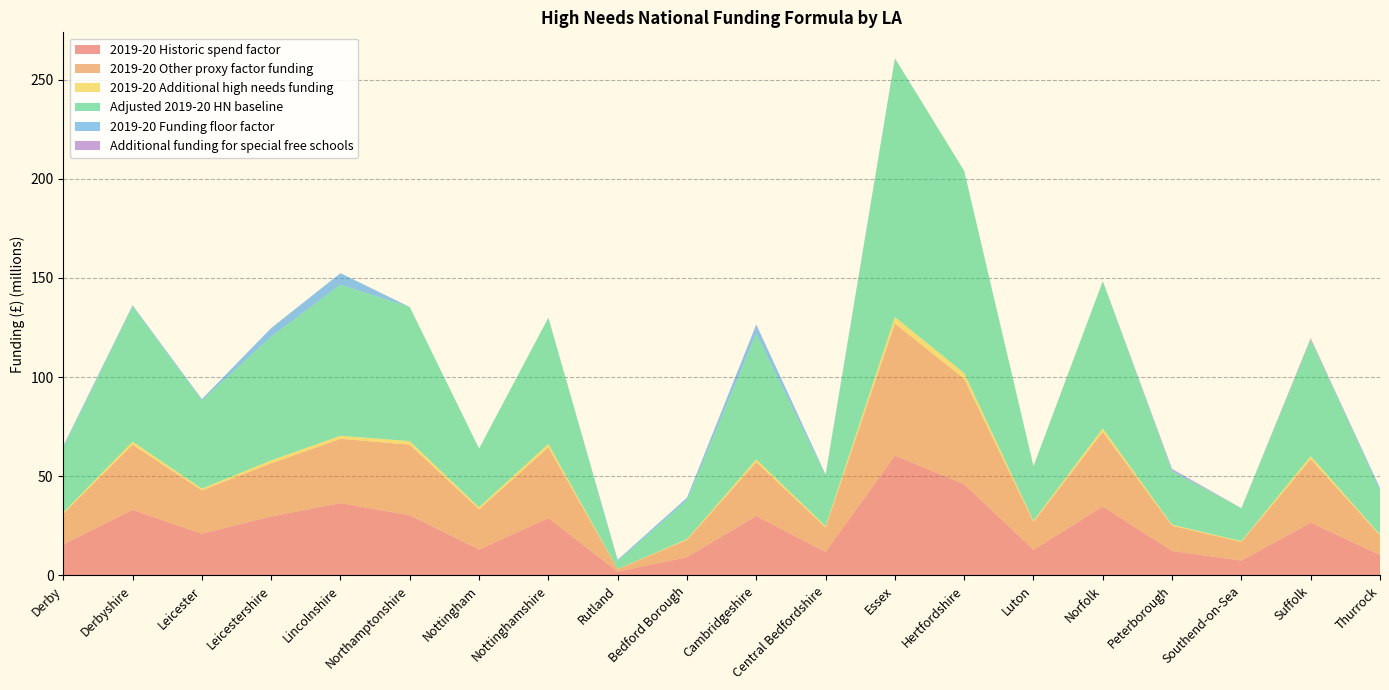

Reading left to right, list all the values displayed in this chart.

2019-20 Historic spend factor: Derby=15647028.4	Derbyshire=33031554.5	Leicester=21035562.1	Leicestershire=29719333.0	Lincolnshire=36453765.0	Northamptonshire=30339028.5	Nottingham=13068330.1	Nottinghamshire=28901777.0	Rutland=1894016.5	Bedford Borough=9199260.9	Cambridgeshire=29942834.0	Central Bedfordshire=11851259.6	Essex=60382948.2	Hertfordshire=45998113.5	Luton=12903647.3	Norfolk=34785120.4	Peterborough=12304297.1	Southend-on-Sea=7495531.4	Suffolk=26558784.8	Thurrock=10295137.9
2019-20 Other proxy factor funding: Derby=15451916.8	Derbyshire=32858865.9	Leicester=21845352.9	Leicestershire=26821244.8	Lincolnshire=32408565.5	Northamptonshire=35604332.6	Nottingham=20245919.6	Nottinghamshire=35678649.6	Rutland=1292535.2	Bedford Borough=8684156.2	Cambridgeshire=27165955.2	Central Bedfordshire=12344021.3	Essex=66624710.0	Hertfordshire=53108613.7	Luton=14033953.3	Norfolk=37592988.3	Peterborough=12757337.8	Southend-on-Sea=9388689.6	Suffolk=32020463.8	Thurrock=9914957.0
2019-20 Additional high needs funding: Derby=625267.8	Derbyshire=1599711.8	Leicester=886446.3	Leicestershire=1468803.3	Lincolnshire=1532861.1	Northamptonshire=1769190.1	Nottingham=1081911.0	Nottinghamshire=1736574.8	Rutland=83900.1	Bedford Borough=419487.8	Cambridgeshire=1429506.9	Central Bedfordshire=658153.0	Essex=3267559.9	Hertfordshire=2861924.3	Luton=604333.5	Norfolk=1802588.3	Peterborough=521503.6	Southend-on-Sea=409625.8	Suffolk=1599061.5	Thurrock=452141.2
Adjusted 2019-20 HN baseline: Derby=32627303.9	Derbyshire=68107591.1	Leicester=44437415.1	Leicestershire=62346689.1	Lincolnshire=76189917.1	Northamptonshire=67587594.3	Nottingham=29579781.2	Nottinghamshire=63628631.6	Rutland=3935116.6	Bedford Borough=19597244.8	Cambridgeshire=63260392.3	Central Bedfordshire=25438776.2	Essex=130371218.1	Hertfordshire=101974651.5	Luton=27541934.1	Norfolk=74192697.0	Peterborough=26841490.5	Southend-on-Sea=16598929.8	Suffolk=58867273.1	Thurrock=22007827.3
2019-20 Funding floor factor: Derby=903090.8	Derbyshire=617458.8	Leicester=670053.8	Leicestershire=4337307.9	Lincolnshire=5776725.6	Northamptonshire=0.0	Nottingham=0.0	Nottinghamshire=0.0	Rutland=664664.8	Bedford Borough=1294339.9	Cambridgeshire=4548096.2	Central Bedfordshire=585342.4	Essex=0.0	Hertfordshire=0.0	Luton=0.0	Norfolk=0.0	Peterborough=706352.0	Southend-on-Sea=0.0	Suffolk=0.0	Thurrock=1345591.2
Additional funding for special free schools: Derby=0.0	Derbyshire=0.0	Leicester=0.0	Leicestershire=0.0	Lincolnshire=18000.0	Northamptonshire=0.0	Nottingham=0.0	Nottinghamshire=0.0	Rutland=0.0	Bedford Borough=0.0	Cambridgeshire=174000.0	Central Bedfordshire=0.0	Essex=96000.0	Hertfordshire=6000.0	Luton=0.0	Norfolk=12000.0	Peterborough=552000.0	Southend-on-Sea=0.0	Suffolk=570000.0	Thurrock=0.0